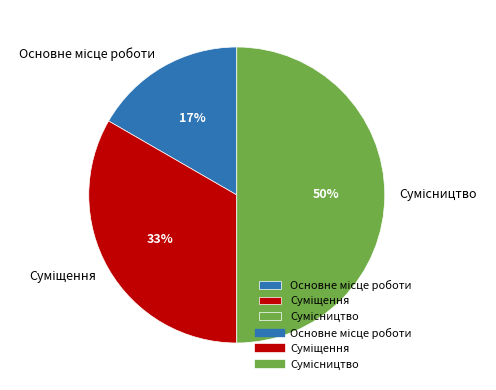

To the nearest percent, what is the average slice percentage?

33%